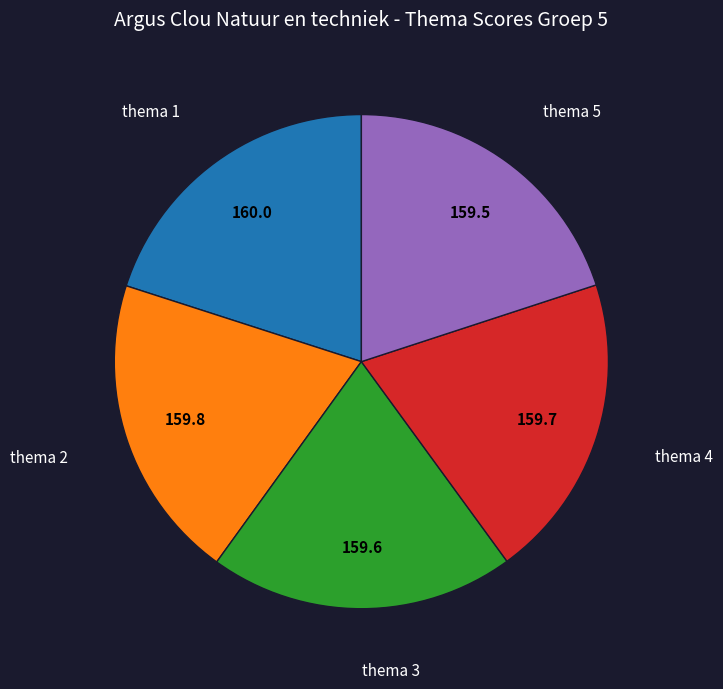

How many slices are in this pie chart?

5